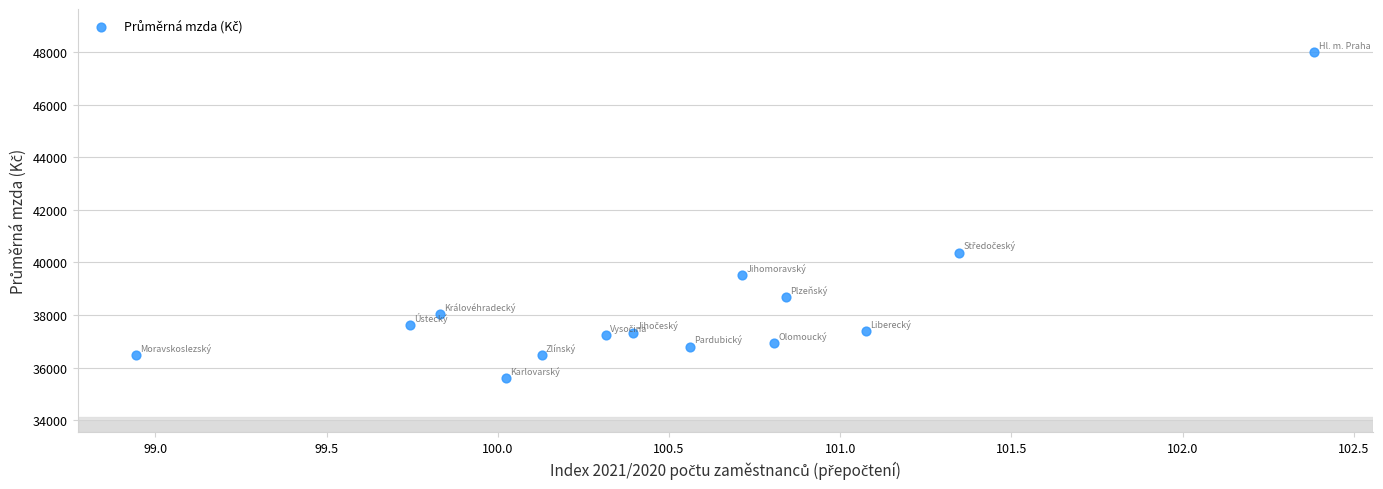

What Y value in the scatter plot is closest to 41810?

40374.7